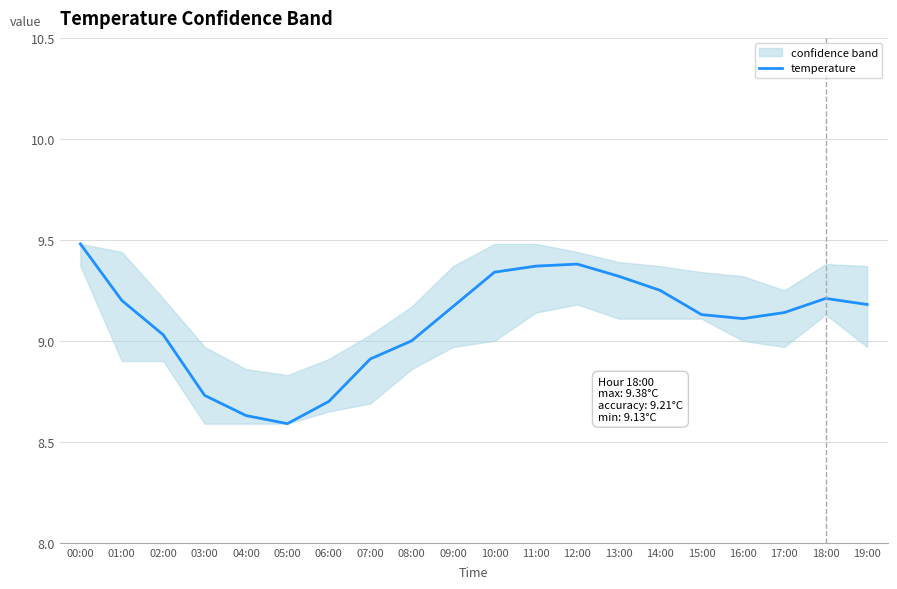

List the labels in order of value, largest first.

00:00, 12:00, 11:00, 10:00, 13:00, 14:00, 18:00, 01:00, 19:00, 09:00, 17:00, 15:00, 16:00, 02:00, 08:00, 07:00, 03:00, 06:00, 04:00, 05:00